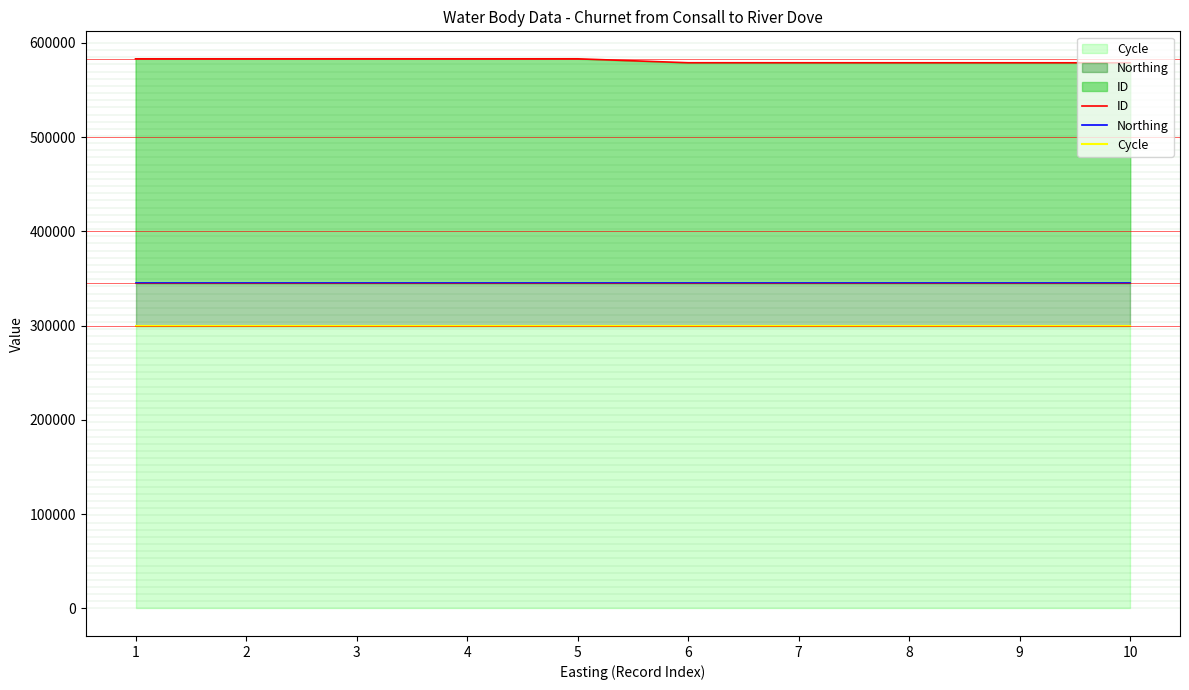

What is the average value of the Northing series?

344950